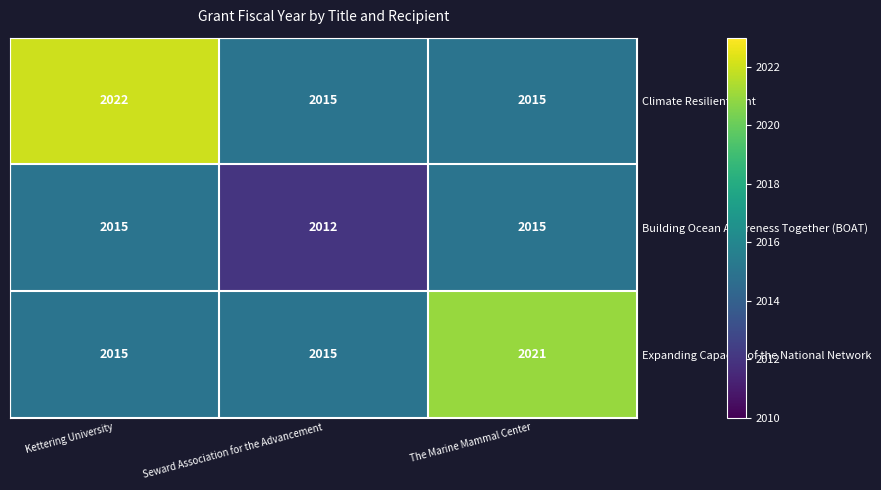

True or false: Expanding Capacity of the National Network has a value of 2021 at The Marine Mammal Center.

True